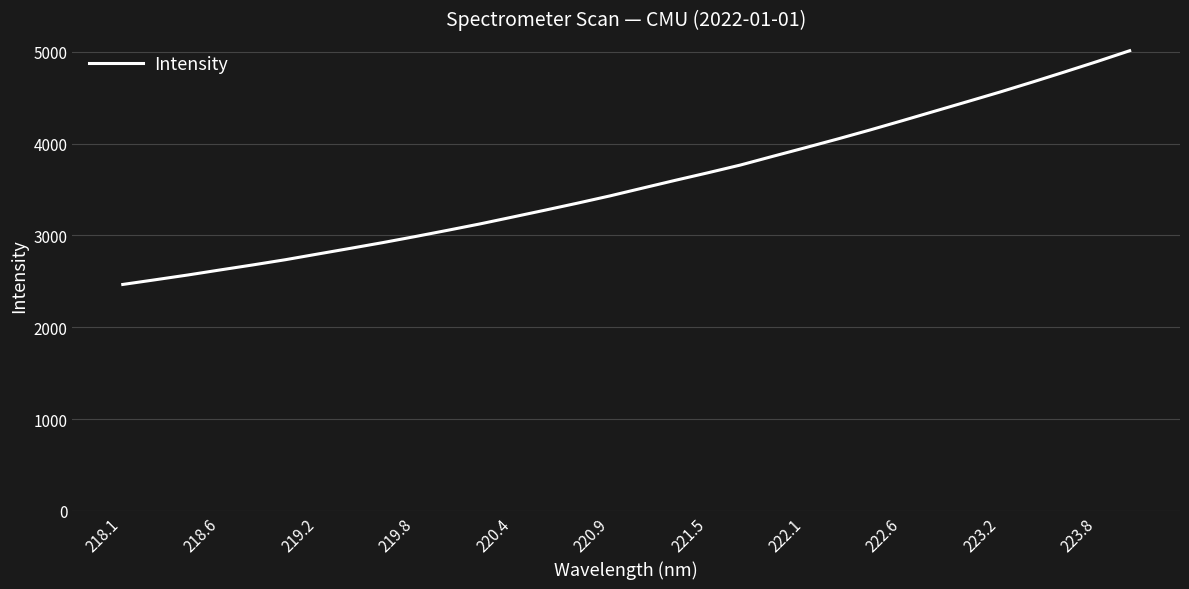

What is the difference between the maximum and minimum values?

2545.5